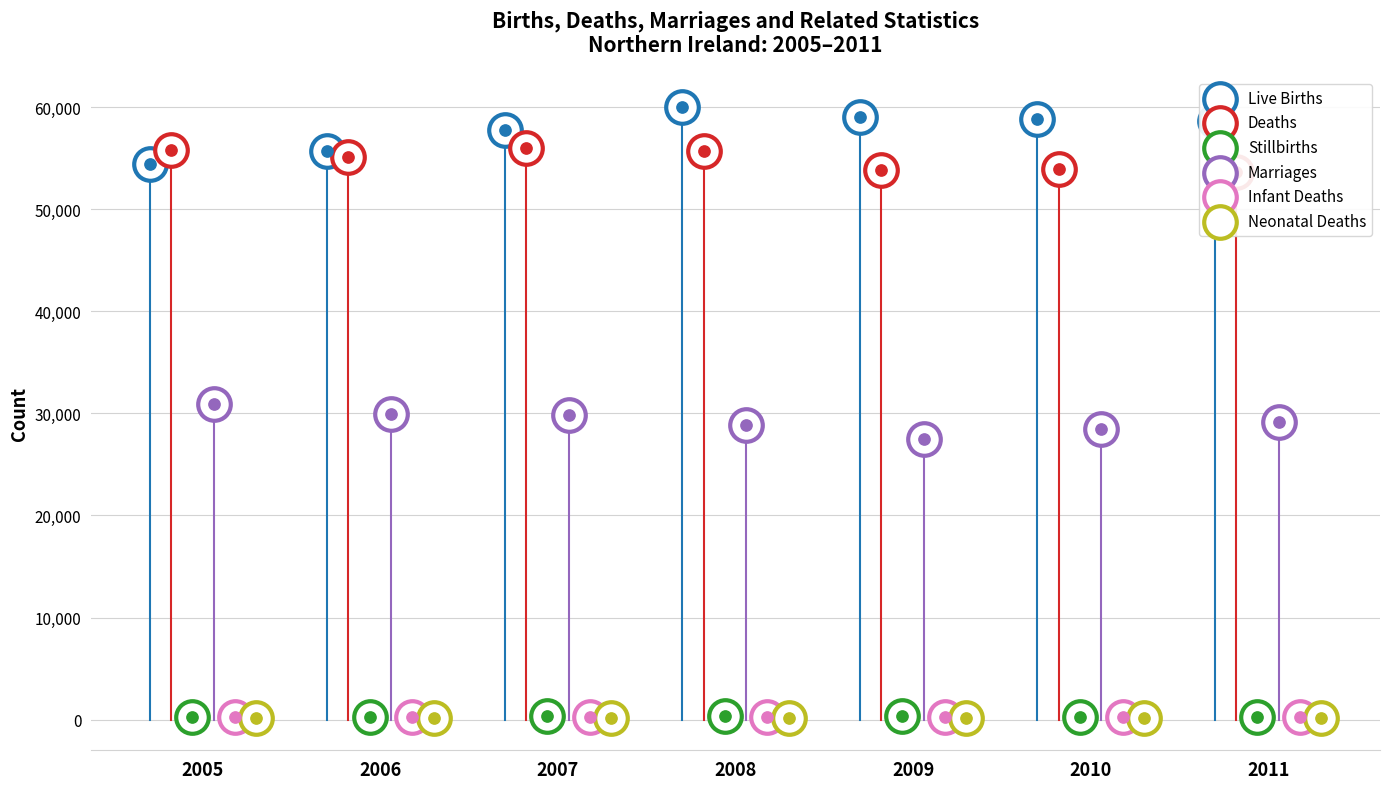

Is the value of Stillbirths at 2006 greater than the value of Neonatal Deaths at 2010?

Yes